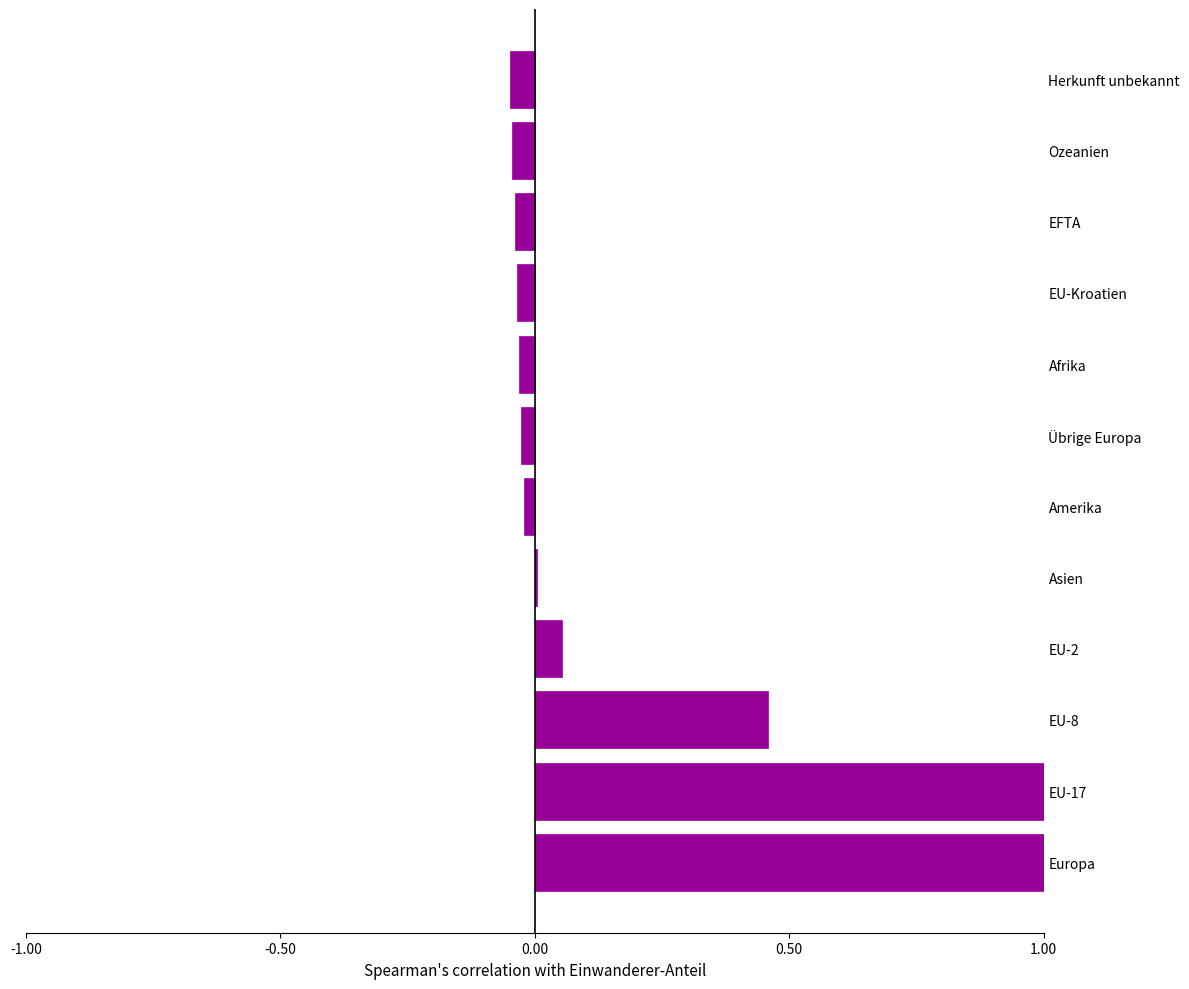

How many categories are shown in the chart?

12